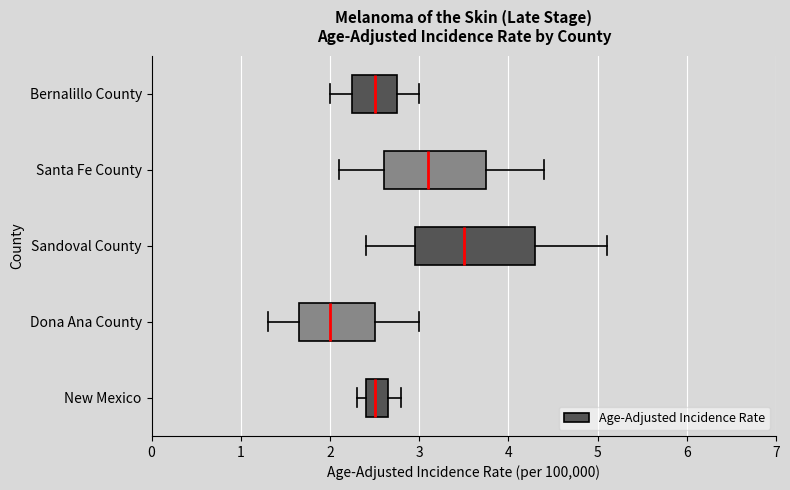

Which box is the widest, from its left edge to its right edge?

Sandoval County